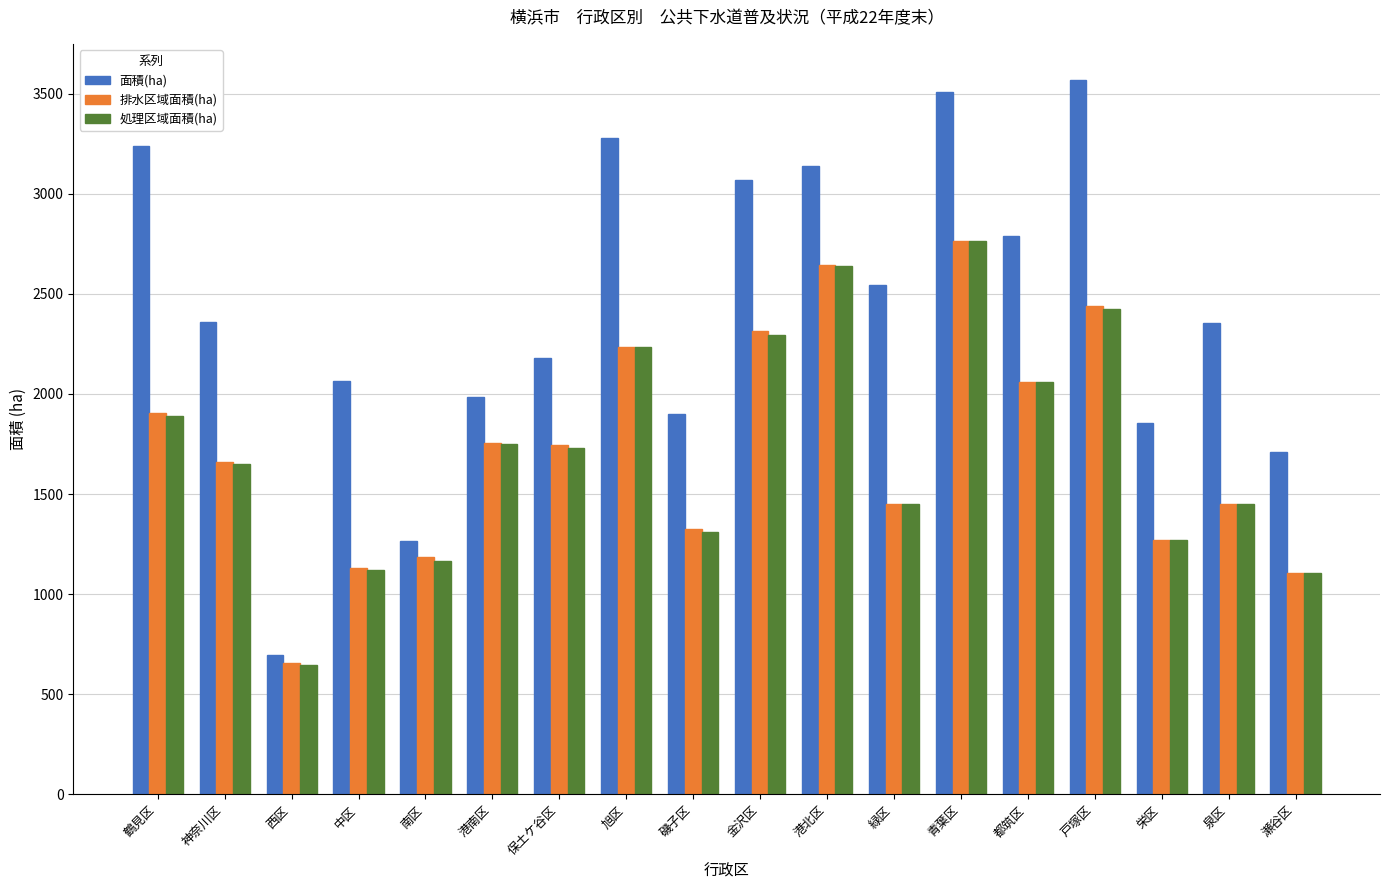

How many data points in 排水区域面積(ha) are above 1742?

9